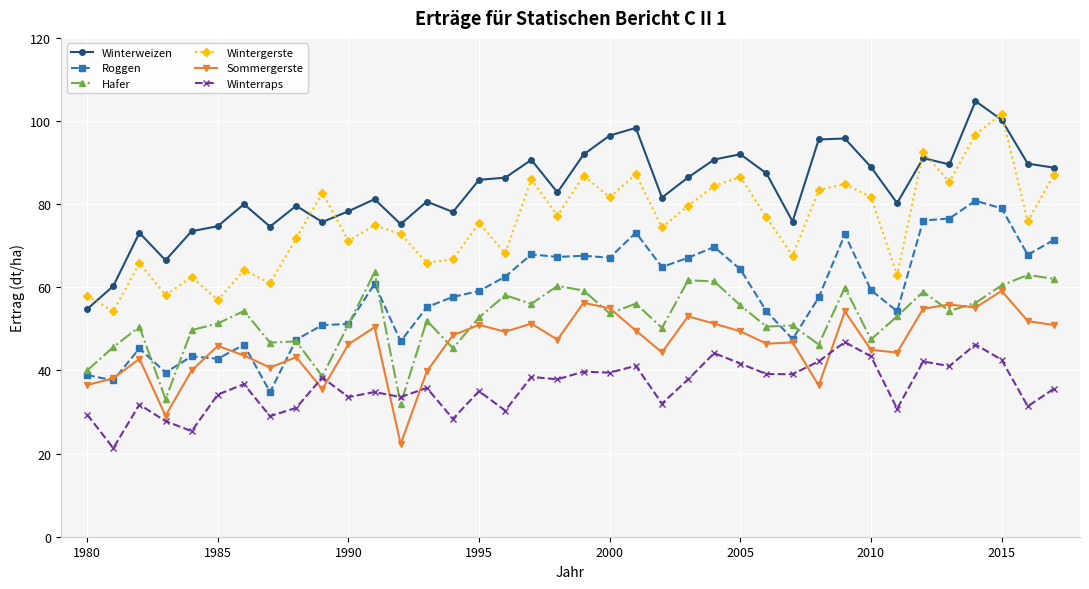

Which series has the largest total across all categories?

Winterweizen